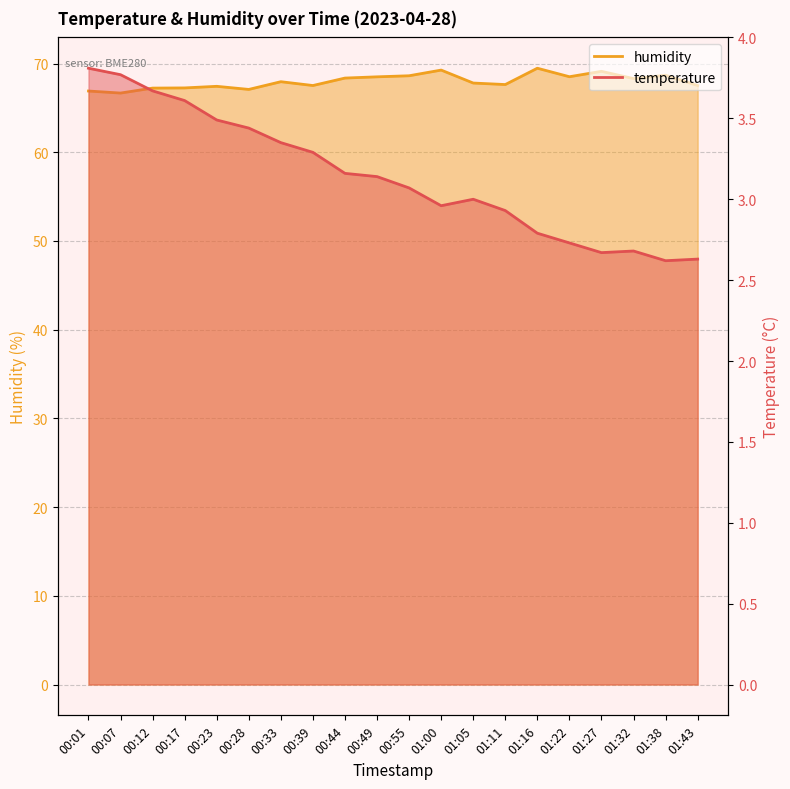

True or false: temperature has a value of 3.0 at 01:05.

True